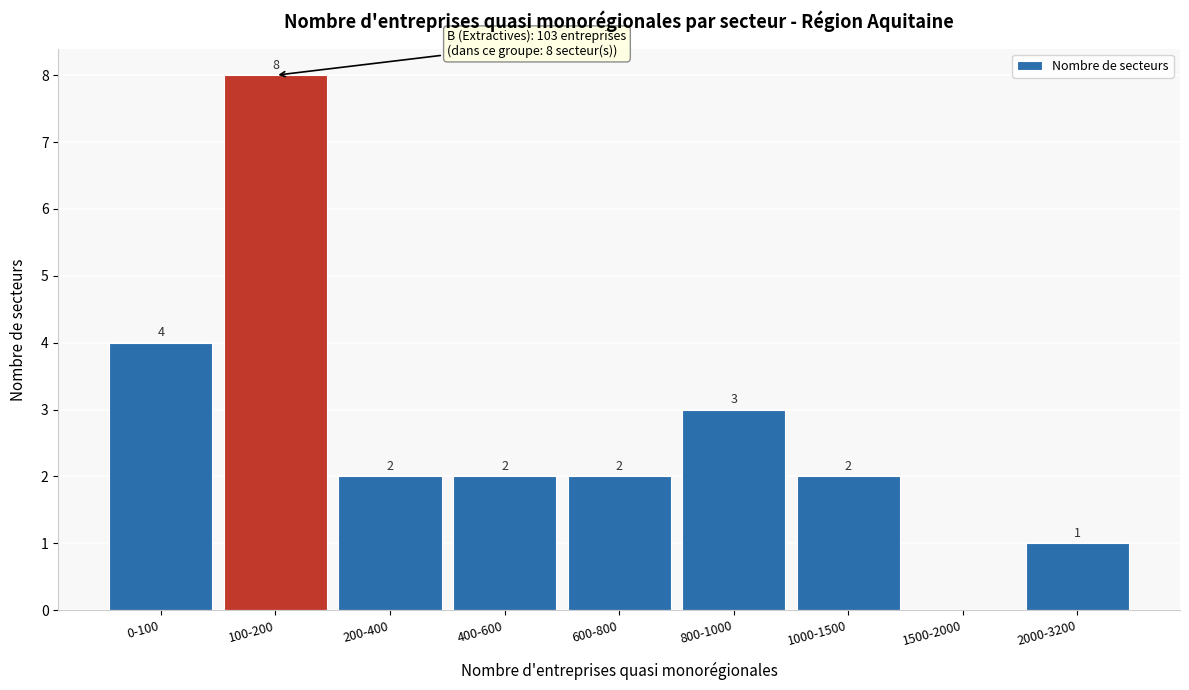

Reading right to left, extract all data points from this chart.

2000-3200=1	1500-2000=0	1000-1500=2	800-1000=3	600-800=2	400-600=2	200-400=2	100-200=8	0-100=4